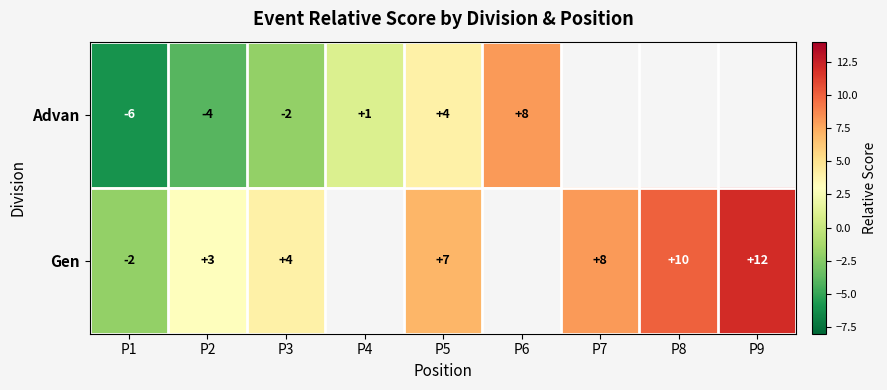

The Advan series shows 1 at P4. True or false?

True